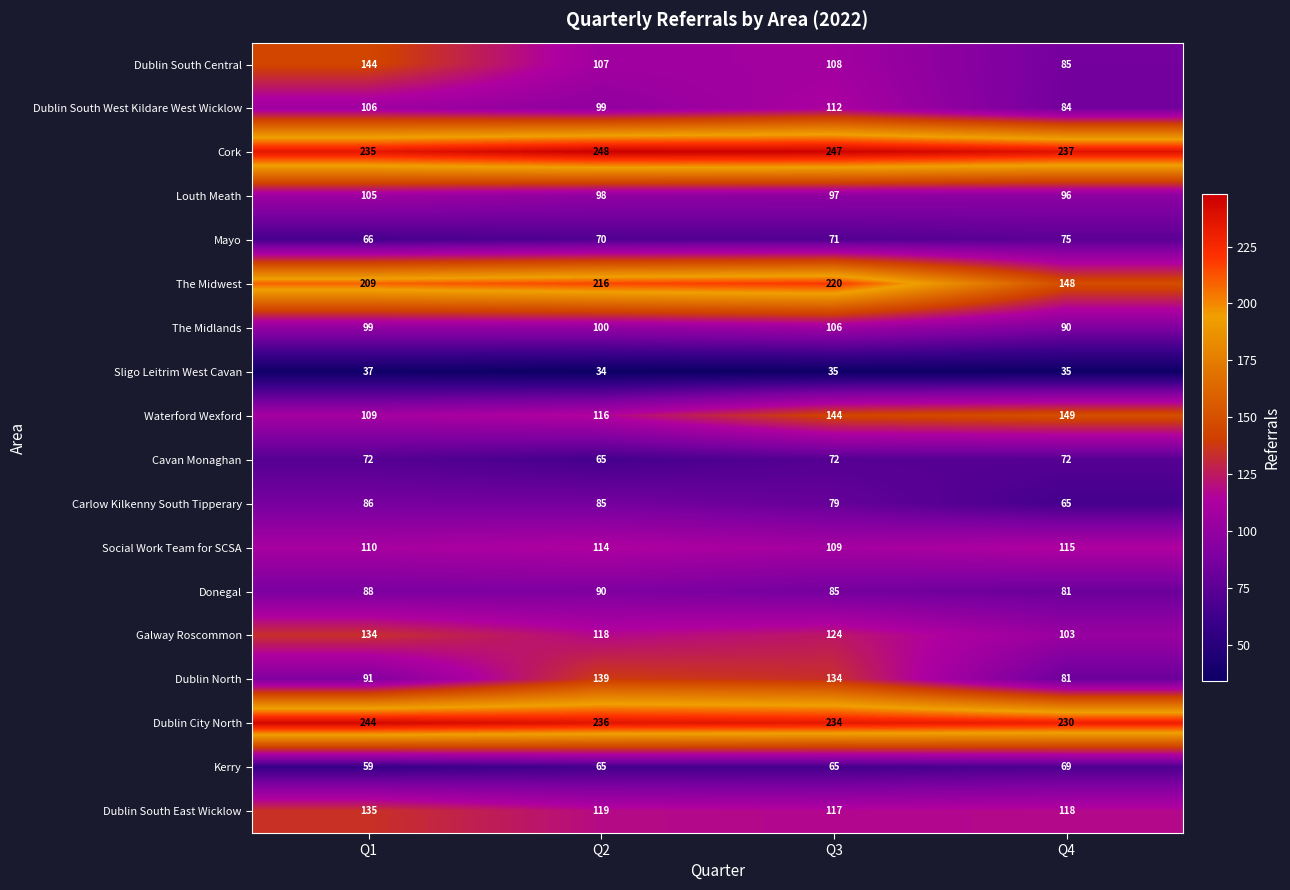

What is the difference between the maximum and minimum values in the Dublin South West Kildare West Wicklow series?

28